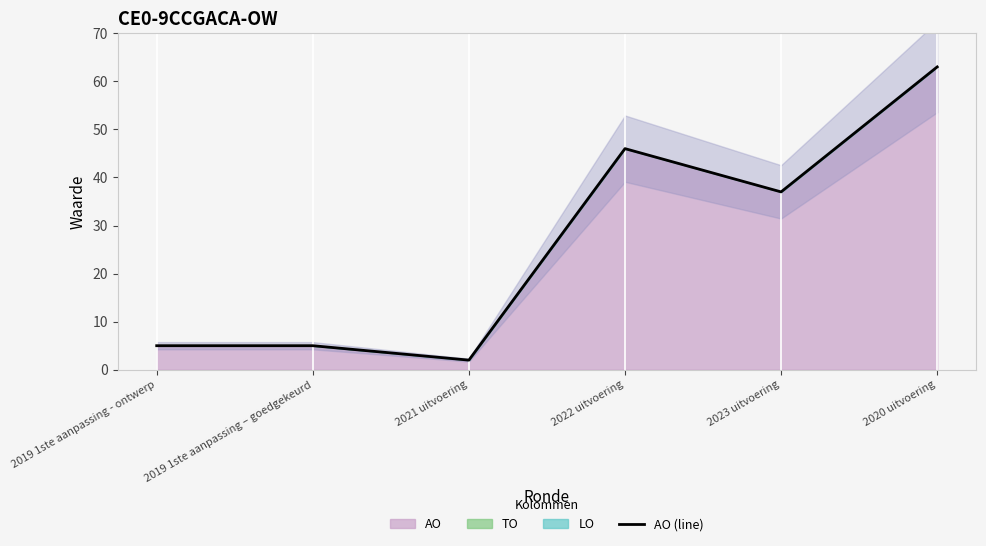

What is the sum of the values at 2022 uitvoering and 2019 1ste aanpassing – goedgekeurd?

51